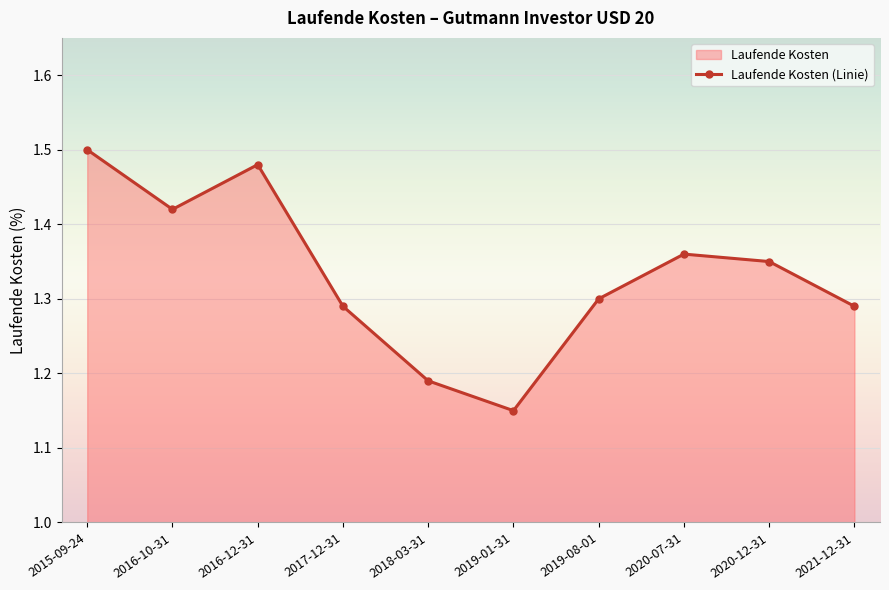

What is the difference between the values at 2016-12-31 and 2020-12-31?

0.1